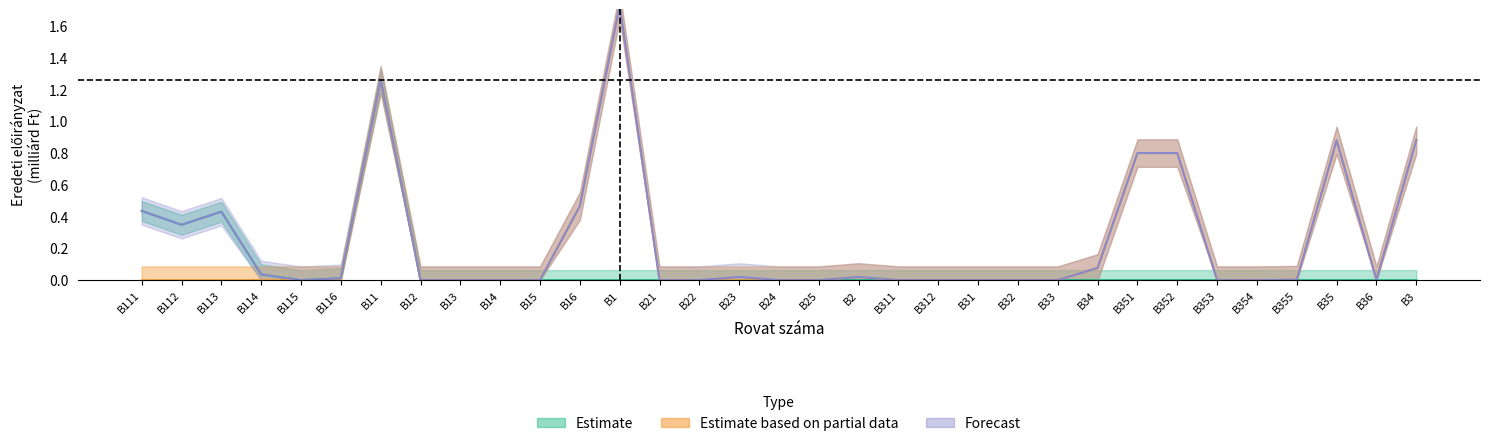

The Forecast series shows 0.0 at B32. True or false?

True